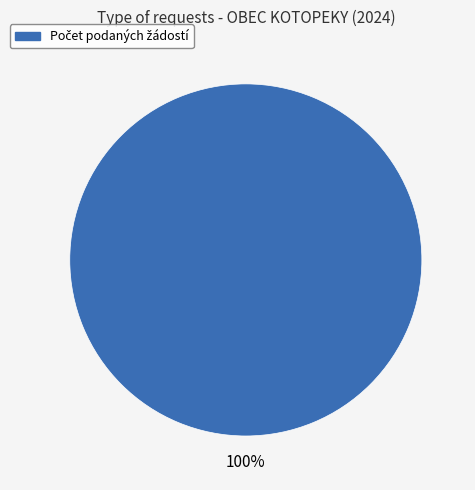

Does any single category account for the majority?

Yes